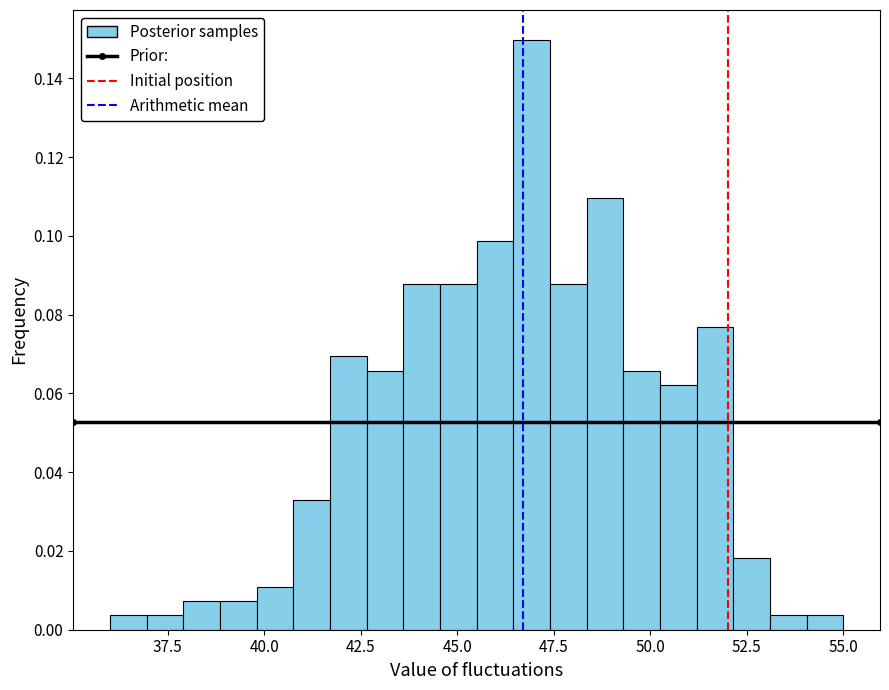

Read against the x-axis, roughly where is the centre of the tallest bar?

47.0